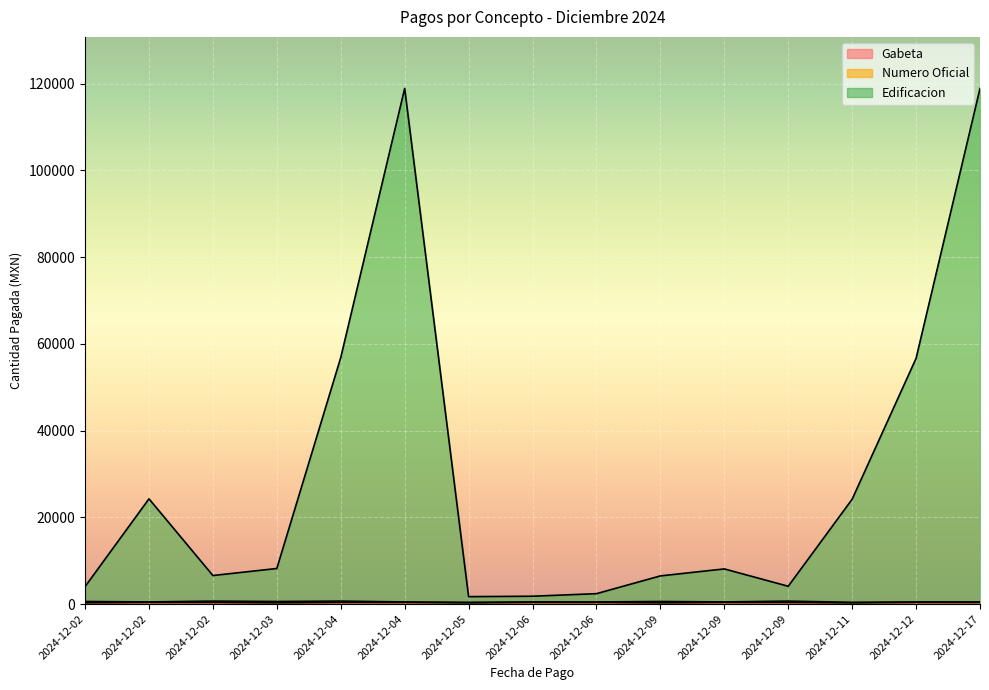

Which series has the largest range (max minus min)?

Edificacion